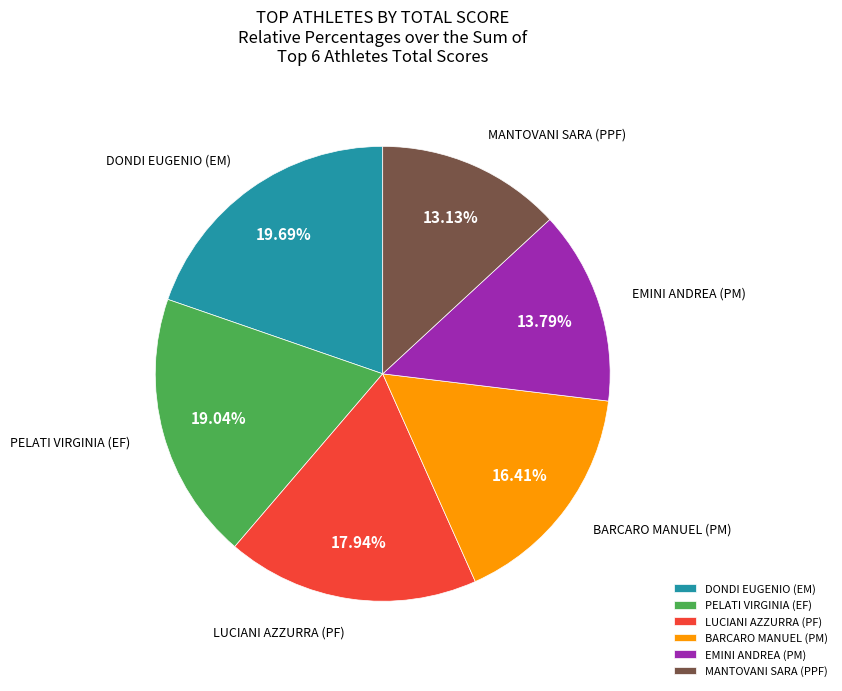

How many segments does this pie chart have?

6